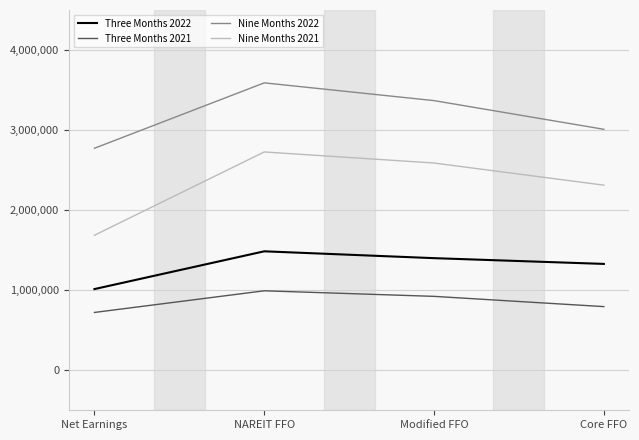

The value of Three Months 2021 at Core FFO is 794908. True or false?

True